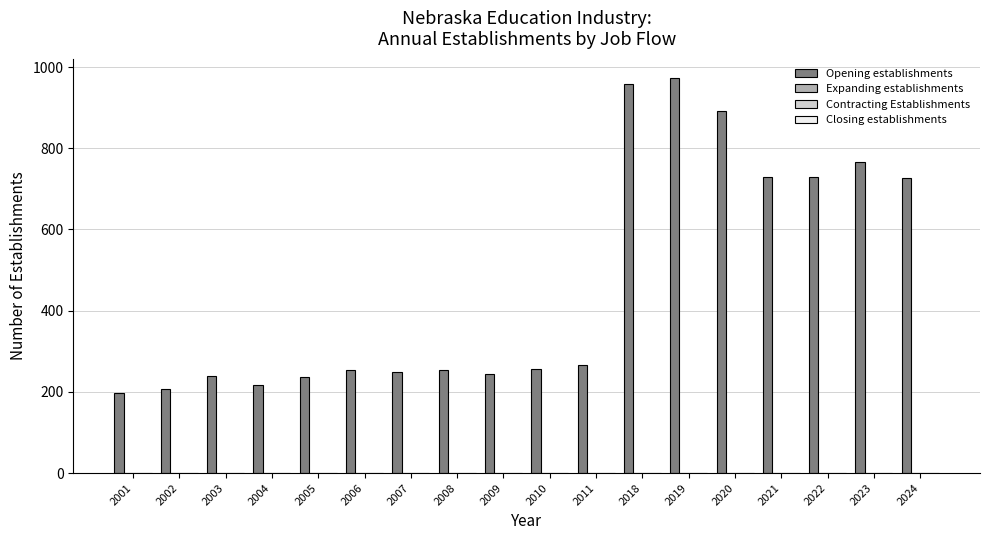

What is the difference between the maximum and second lowest values?

764